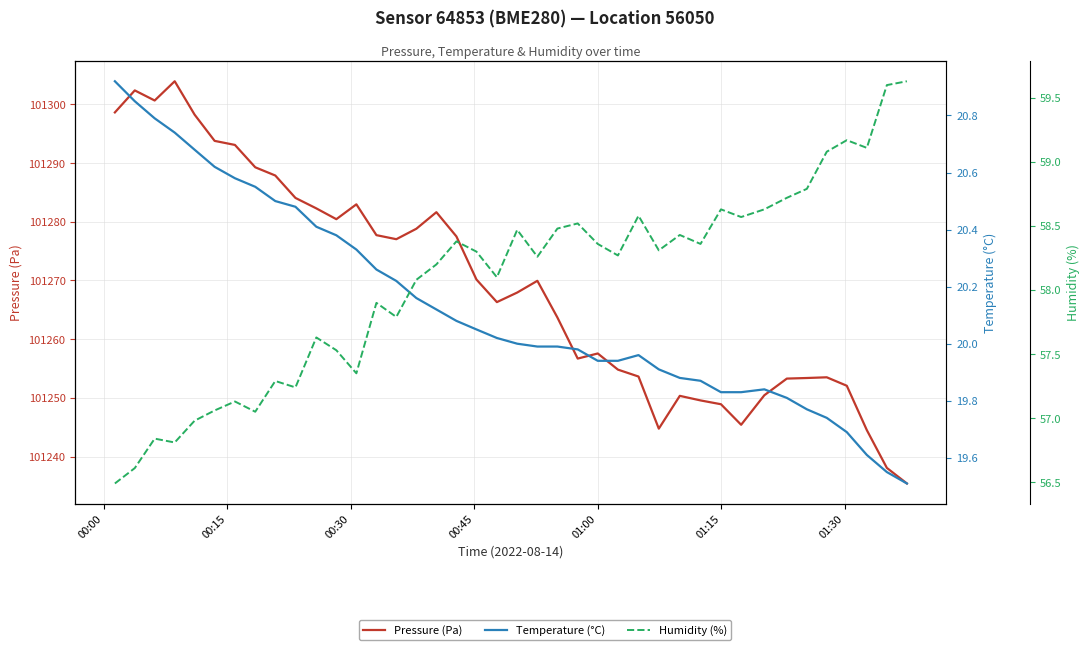

How many values in the Temperature (°C) series are below 20?

19